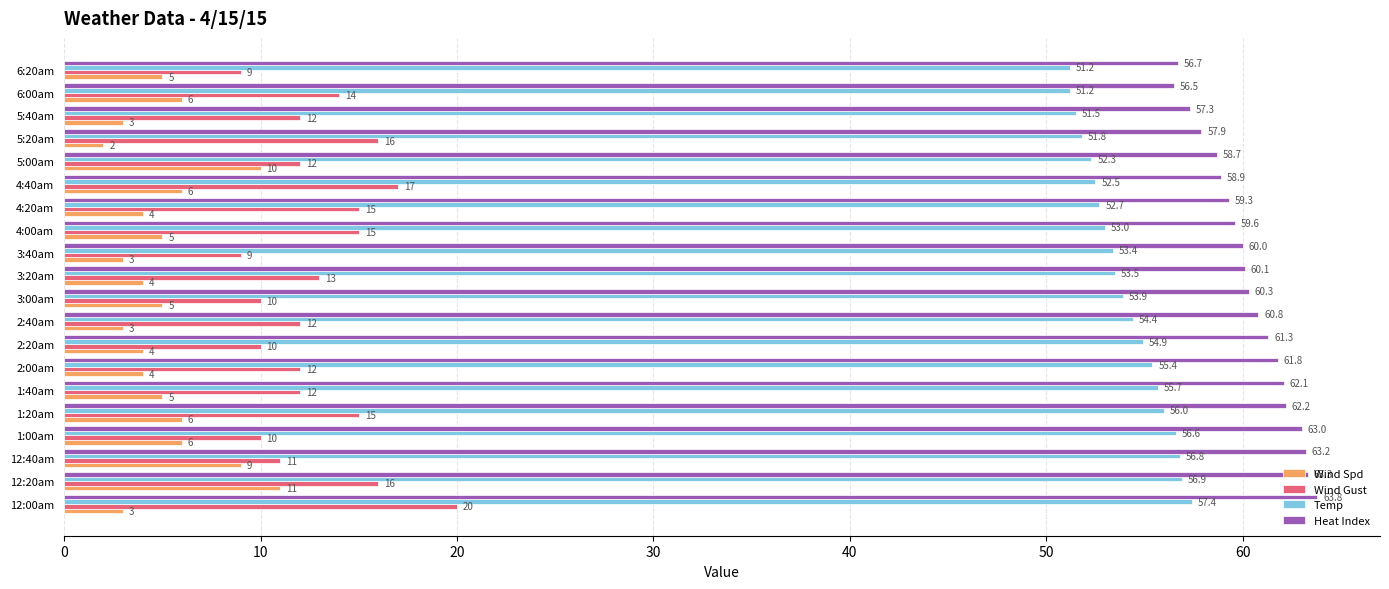

What is the smallest value displayed?

2.0